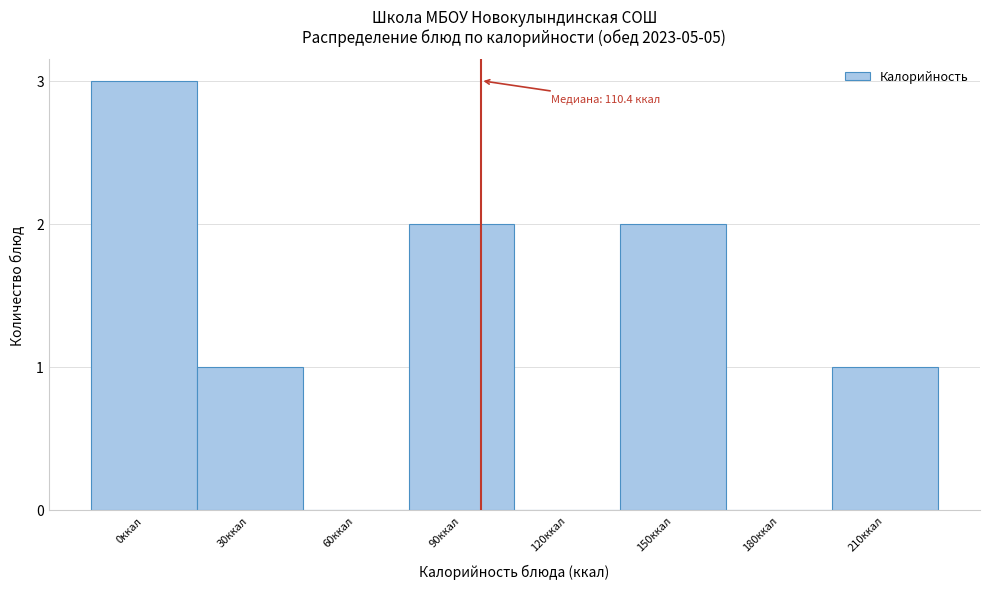

Reading left to right, transcribe all the data shown in this chart.

0ккал=3	30ккал=1	60ккал=0	90ккал=2	120ккал=0	150ккал=2	180ккал=0	210ккал=1